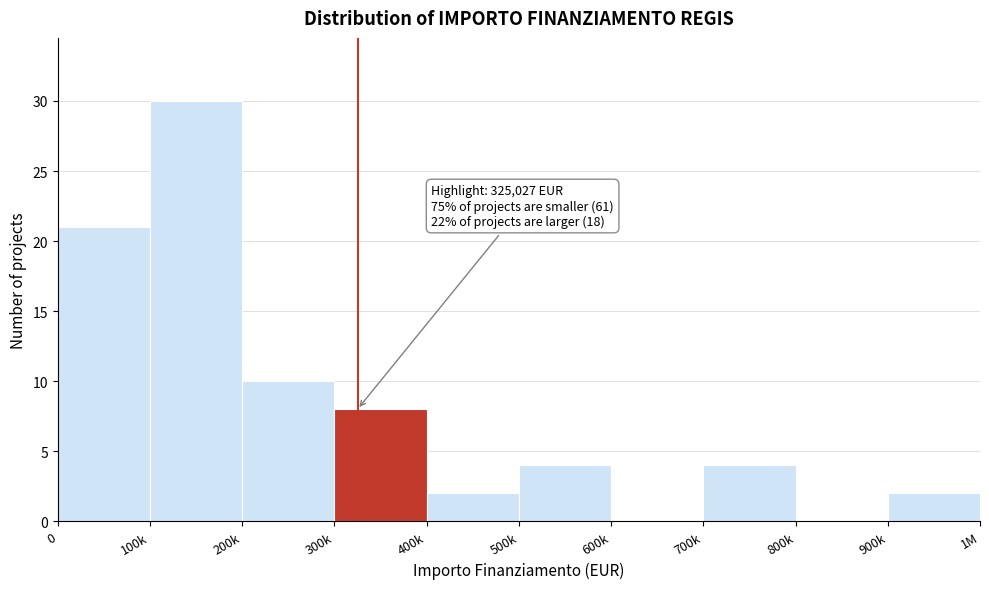

Reading left to right, transcribe all the data shown in this chart.

0=21	100k=30	200k=10	300k=8	400k=2	500k=4	600k=0	700k=4	800k=0	900k=2